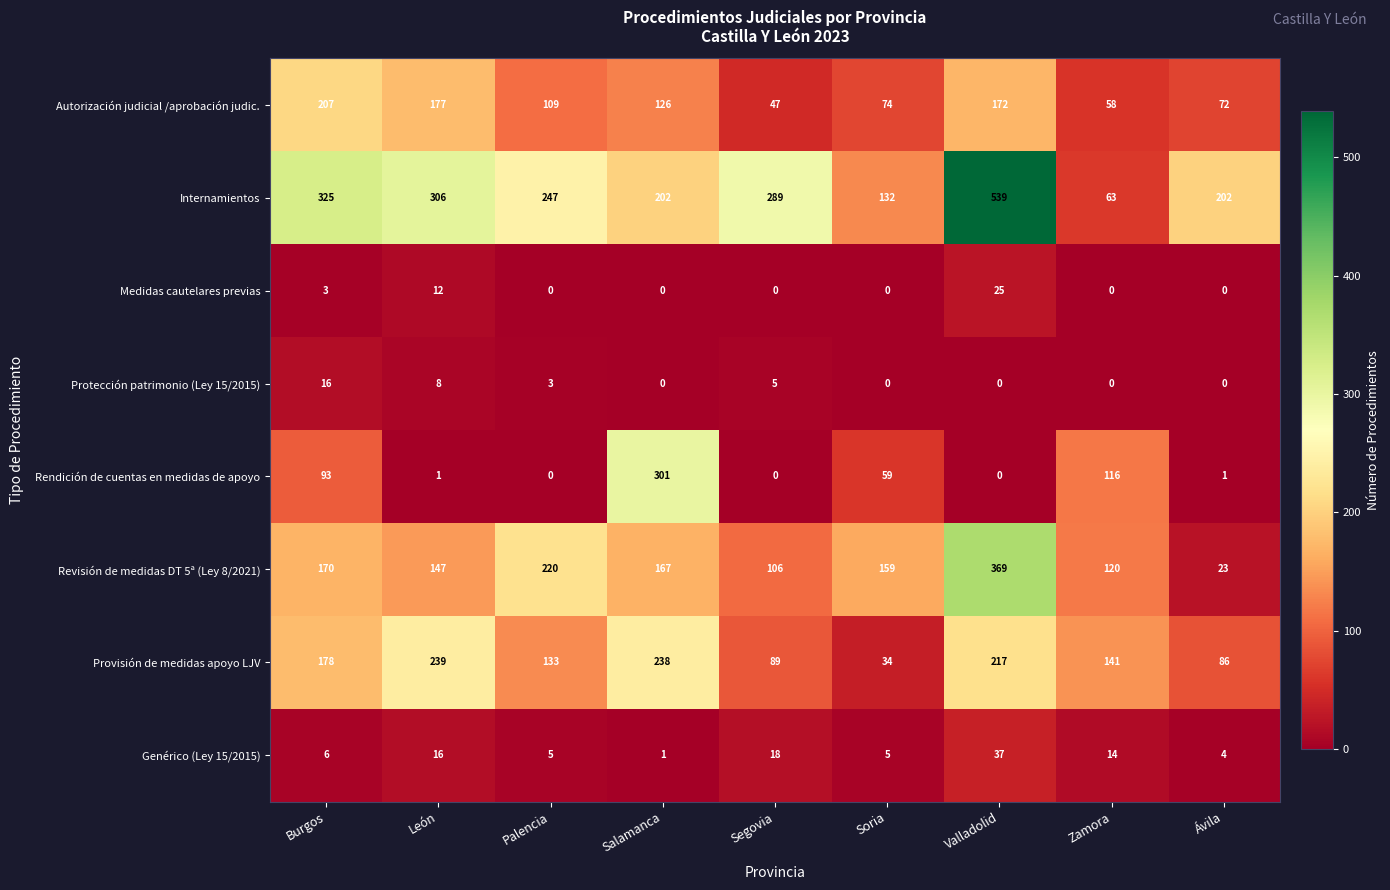

The Rendición de cuentas en medidas de apoyo series shows 0 at Palencia. True or false?

True